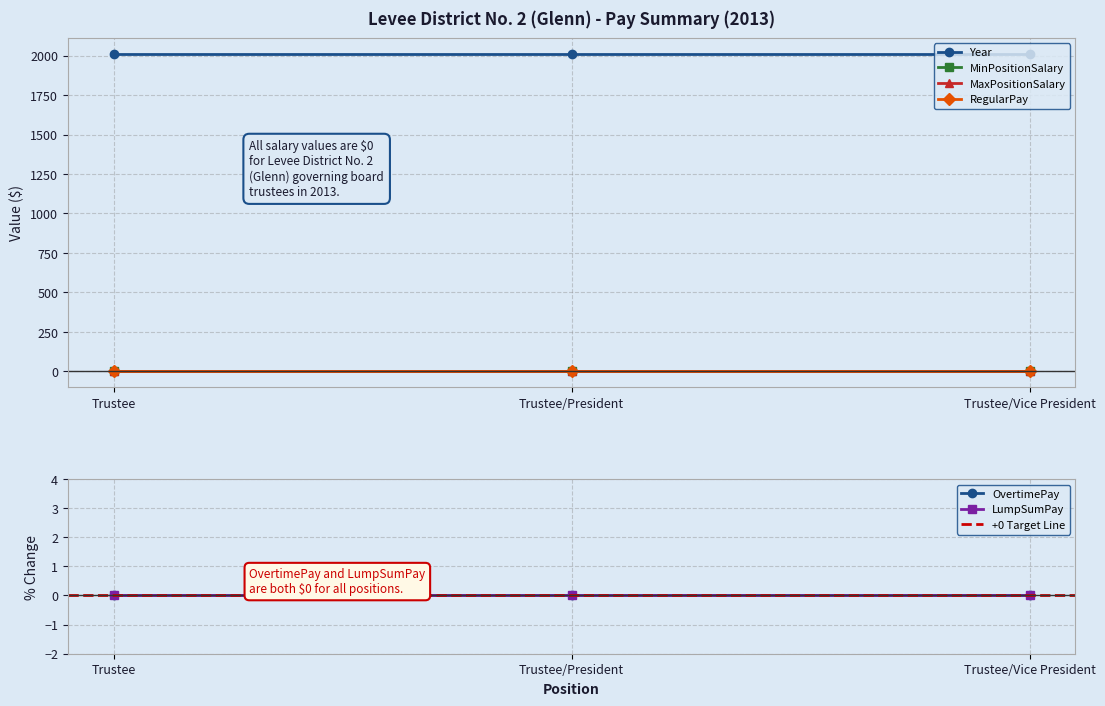

What is the sum of the Year values at Trustee/Vice President and Trustee?

4026